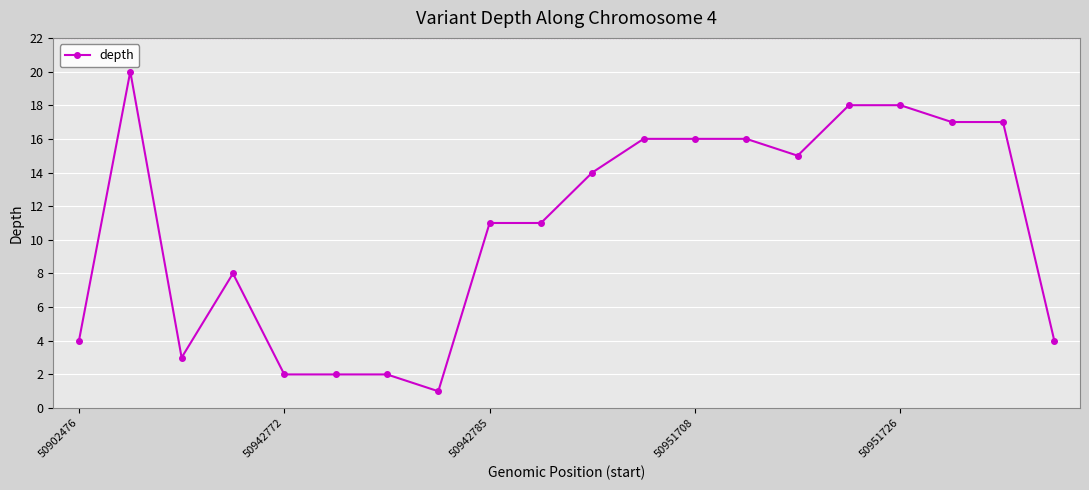

What is the greatest value displayed?

20